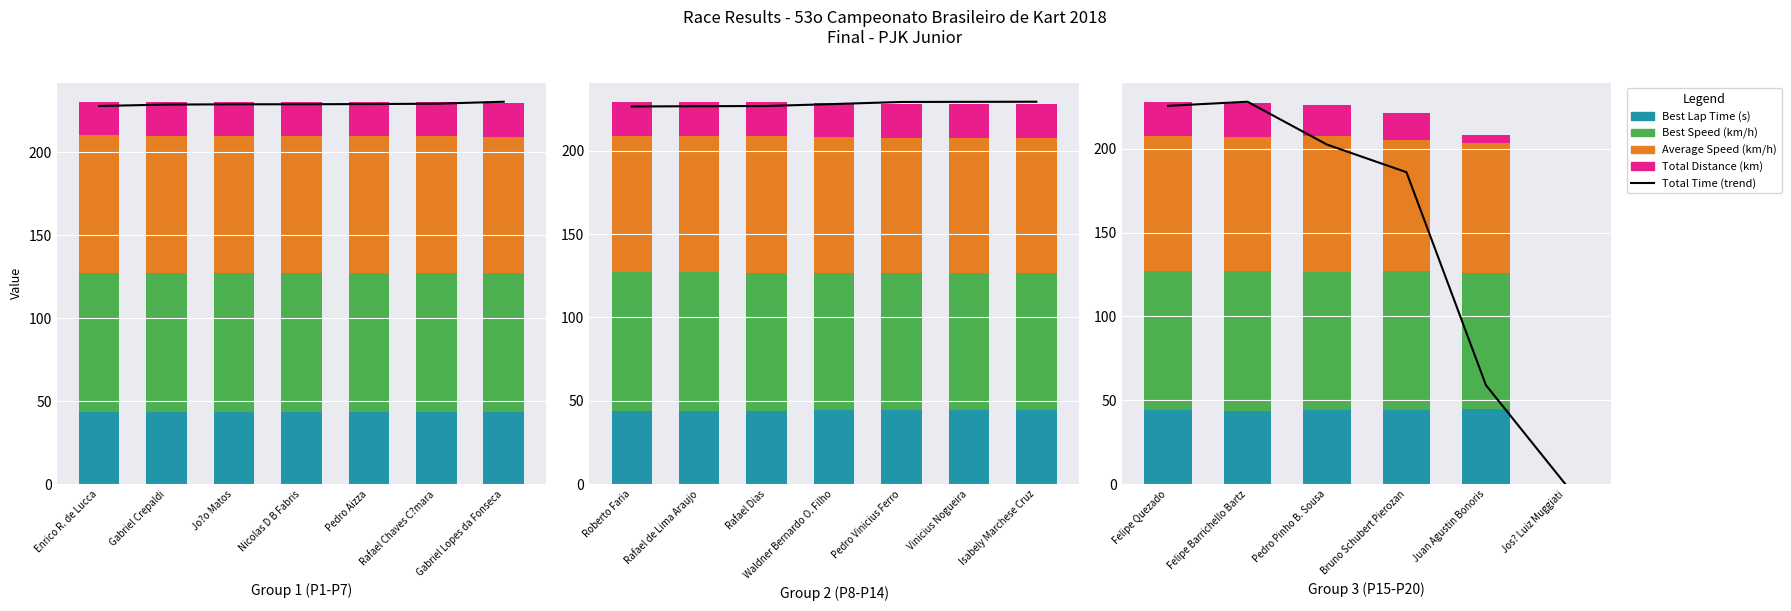

Which series changed the most between Felipe Barrichello Bartz and Bruno Schubert Pierozan?

Total Distance (km)